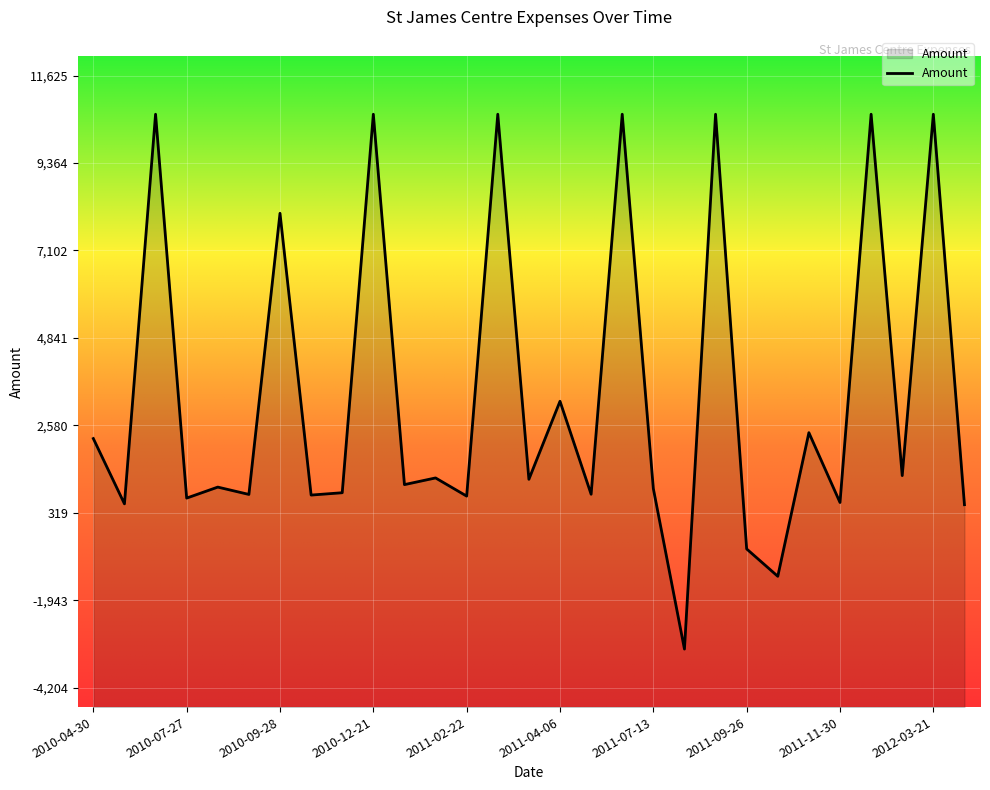

The value at 2010-09-16 is 1241.6. True or false?

False